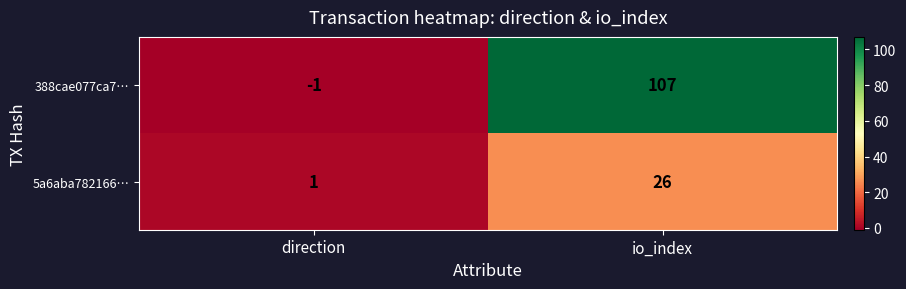

True or false: 5a6aba782166… has a value of 2 at direction.

False